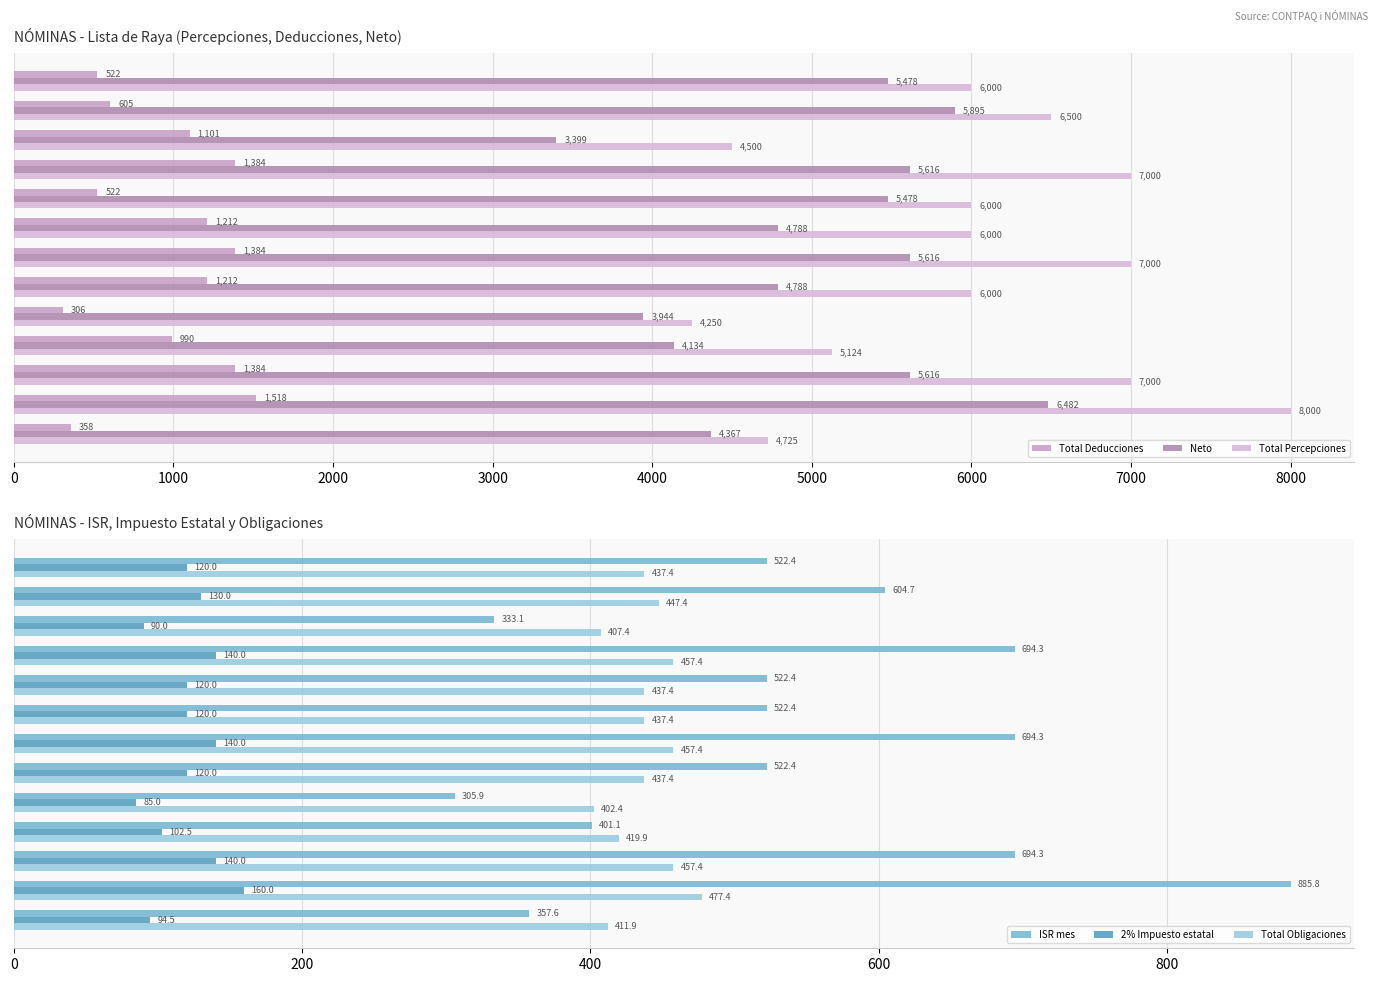

Which category has the lowest value in the 2% Impuesto estatal series?

ORTIZ RUBIO